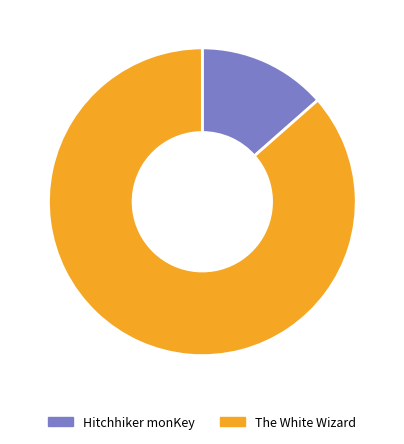

Which slice represents more than half of the pie?

The White Wizard